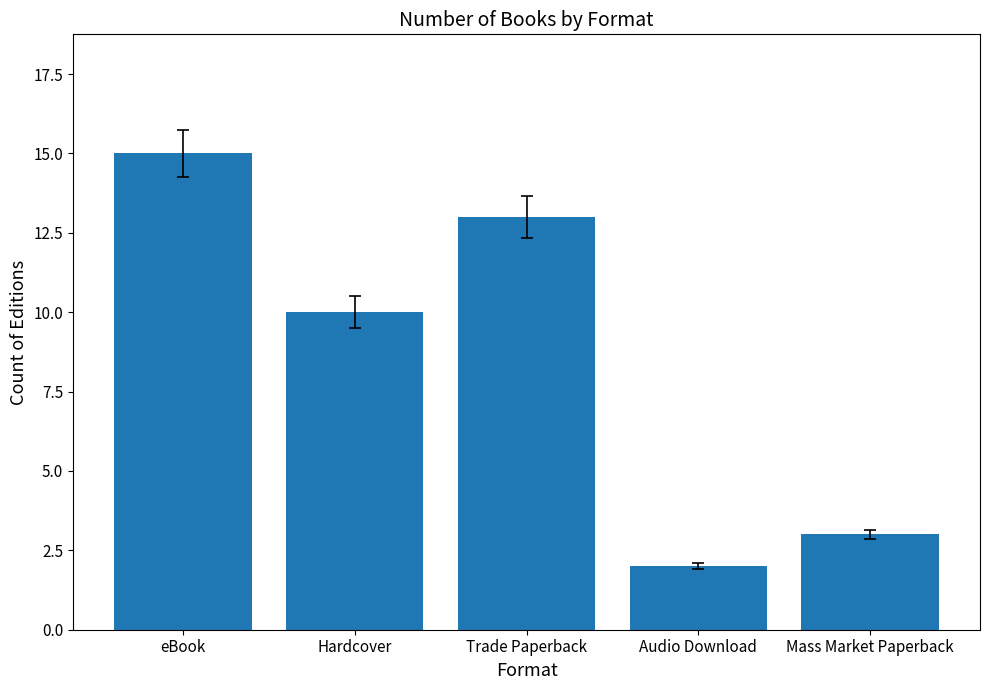

Reading left to right, transcribe all the data shown in this chart.

15	10	13	2	3